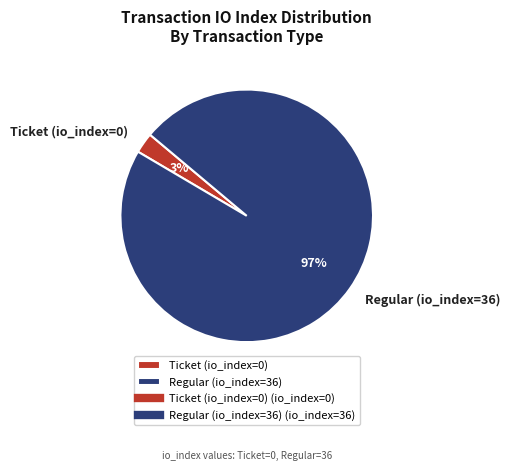

Which has a higher value, Ticket (io_index=0) or Regular (io_index=36)?

Regular (io_index=36)